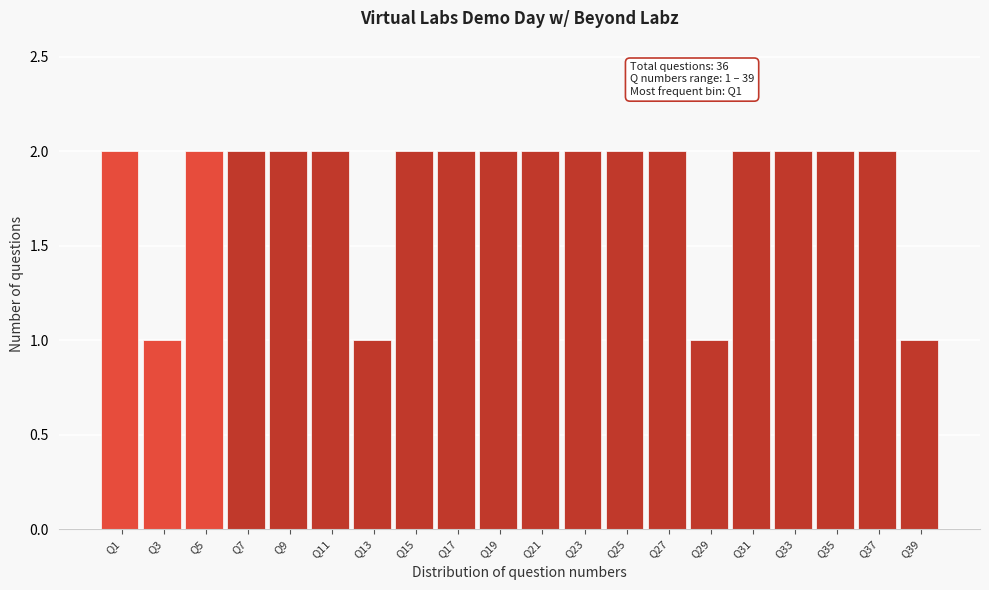

Reading left to right, list all the values displayed in this chart.

2	1	2	2	2	2	1	2	2	2	2	2	2	2	1	2	2	2	2	1